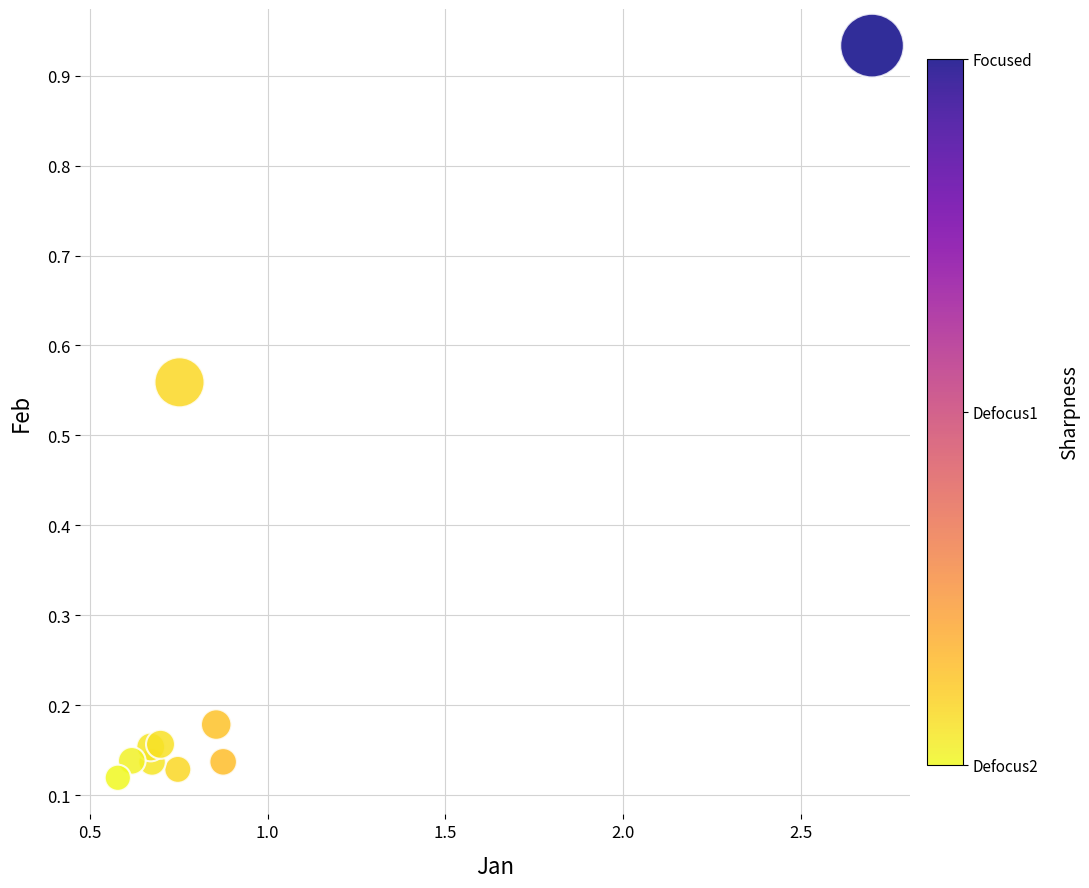

What is the range of Y values (max minus min)?

0.8